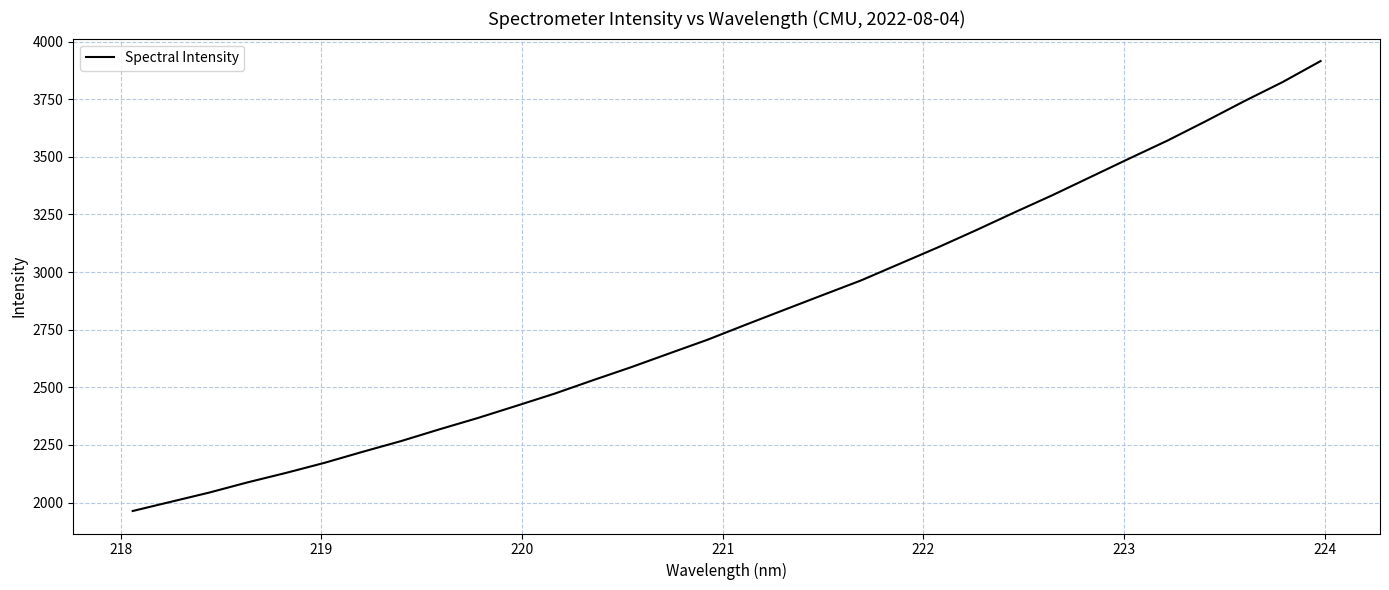

What is the smallest value displayed?

1963.6